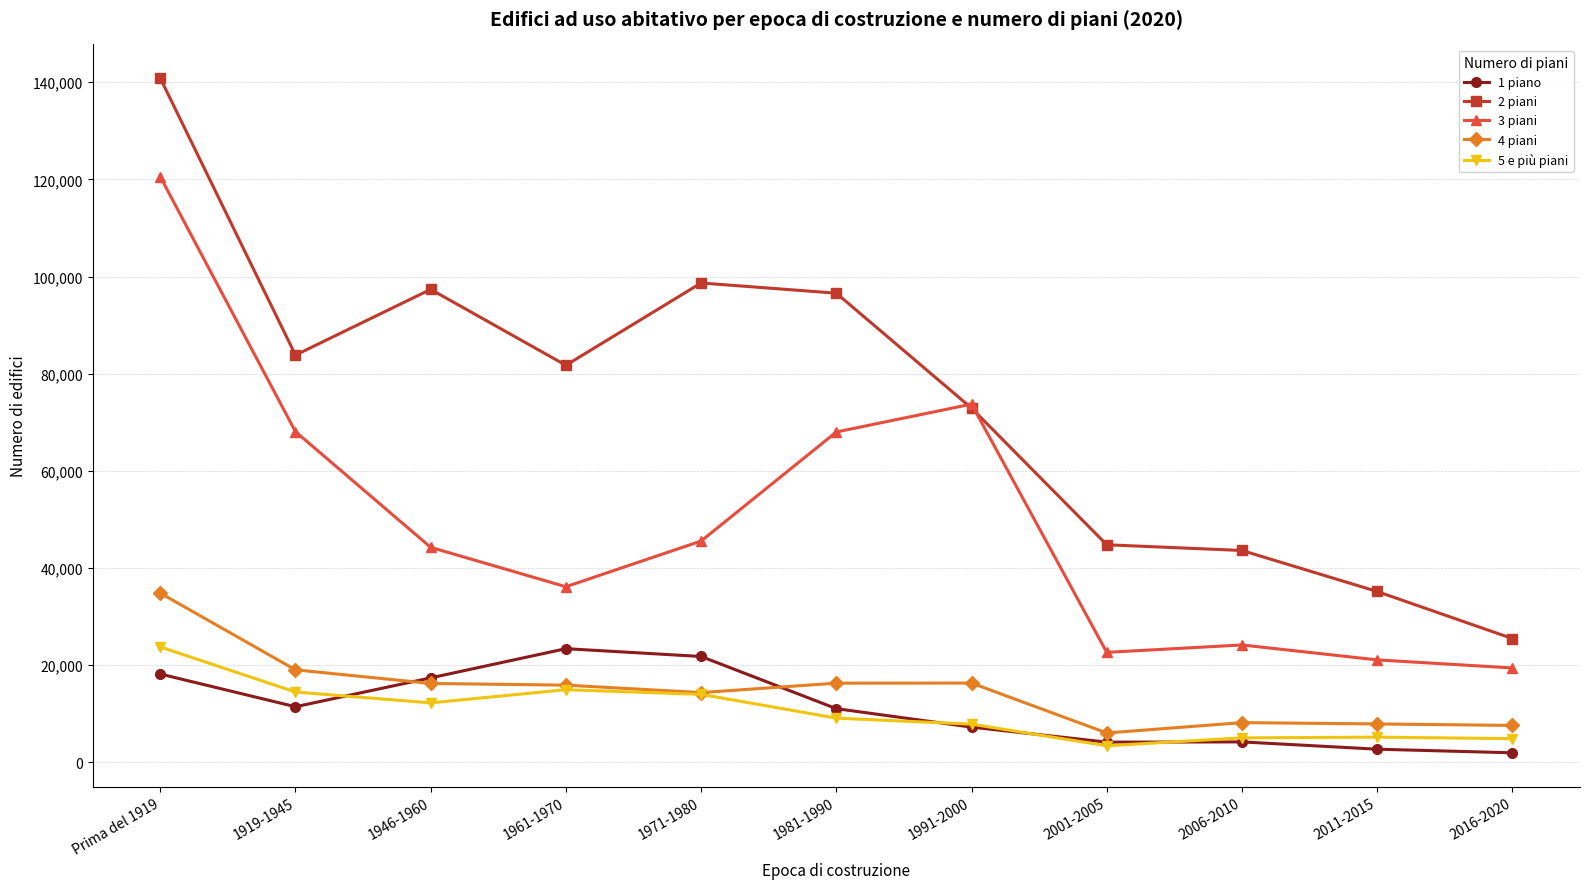

True or false: 2 piani has more than 1 interior local peaks.

True